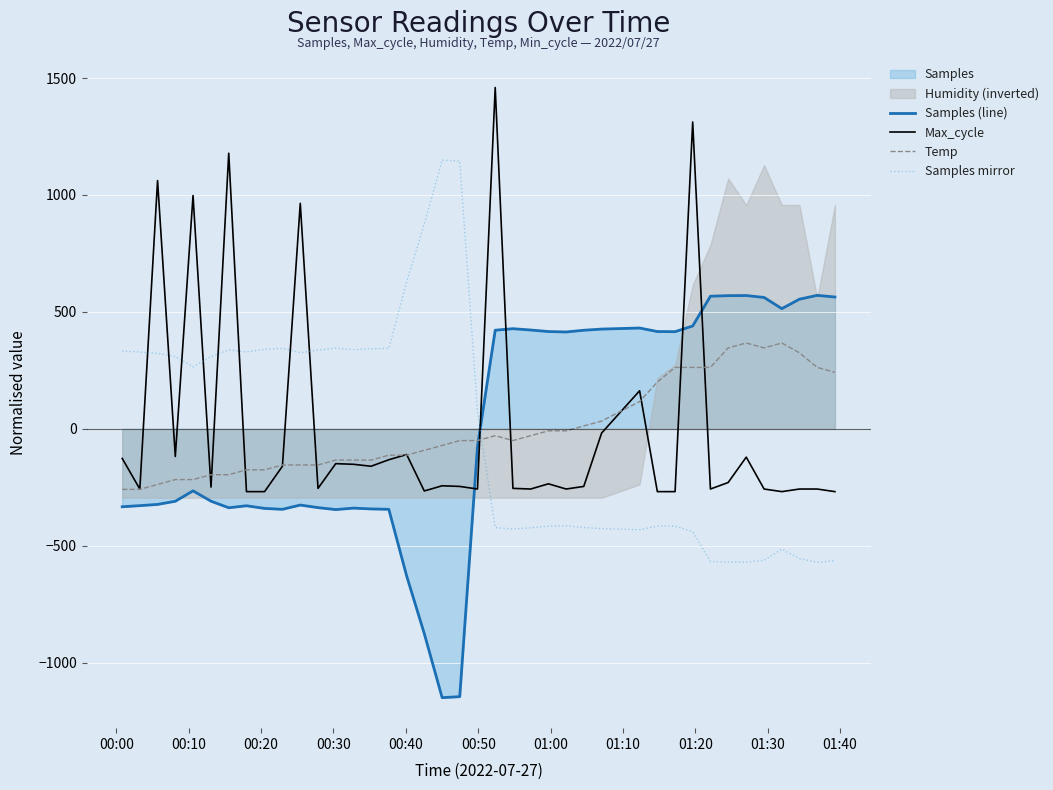

True or false: Samples mirror and Temp cross at least once.

True